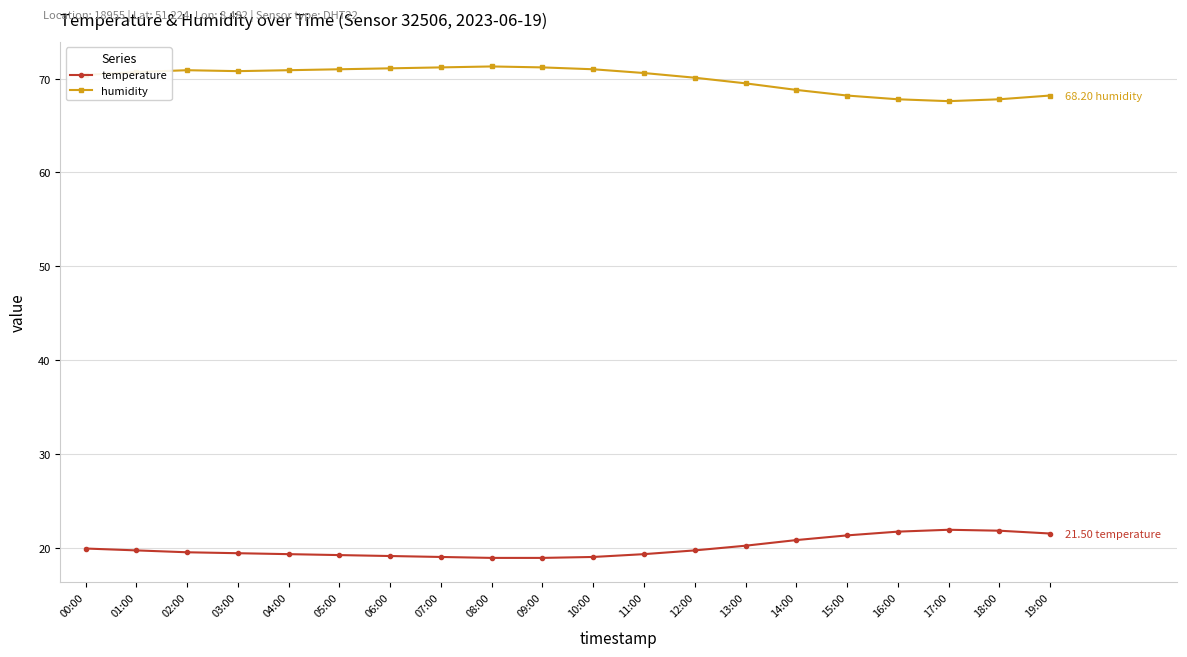

True or false: humidity has a value of 67.8 at 16:00.

True